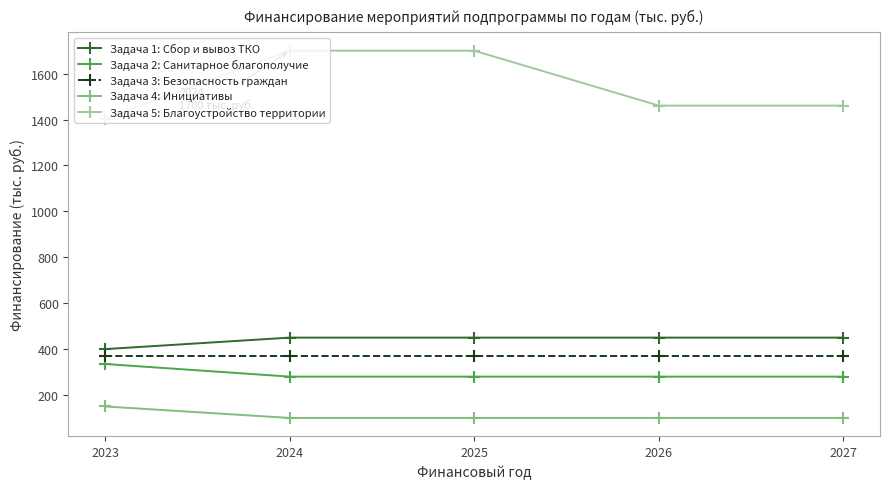

What is the total value across all series at 2027?

2660.7